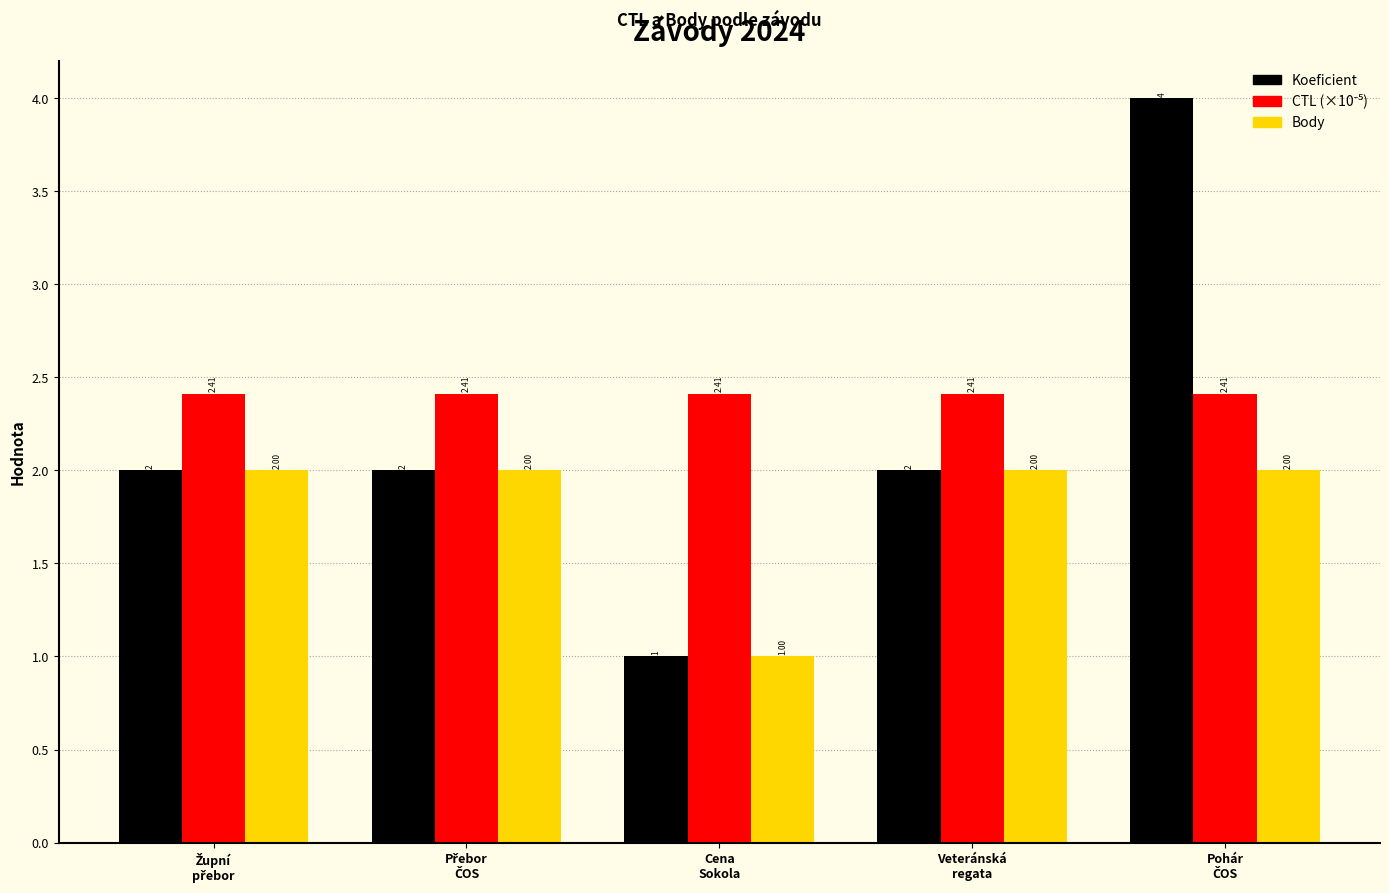

What is the maximum value shown in the chart?

4.0